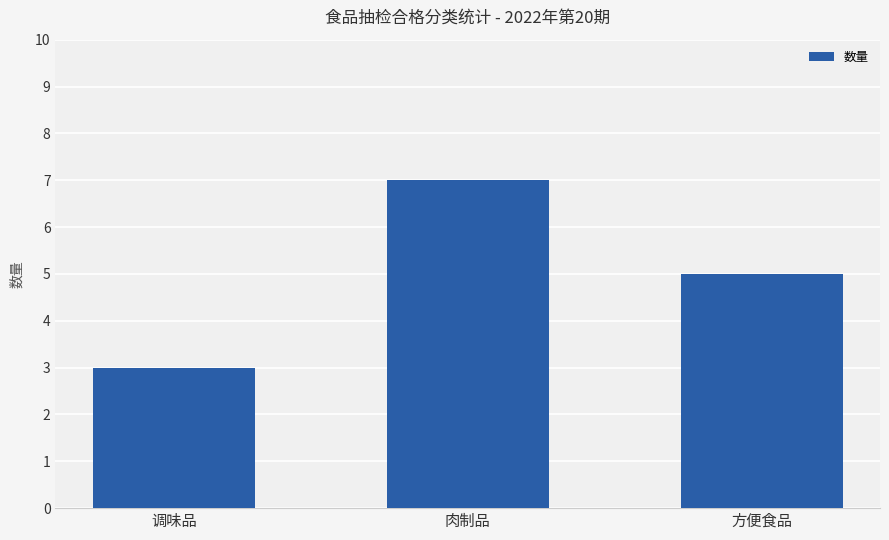

List the labels in order of value, largest first.

肉制品, 方便食品, 调味品